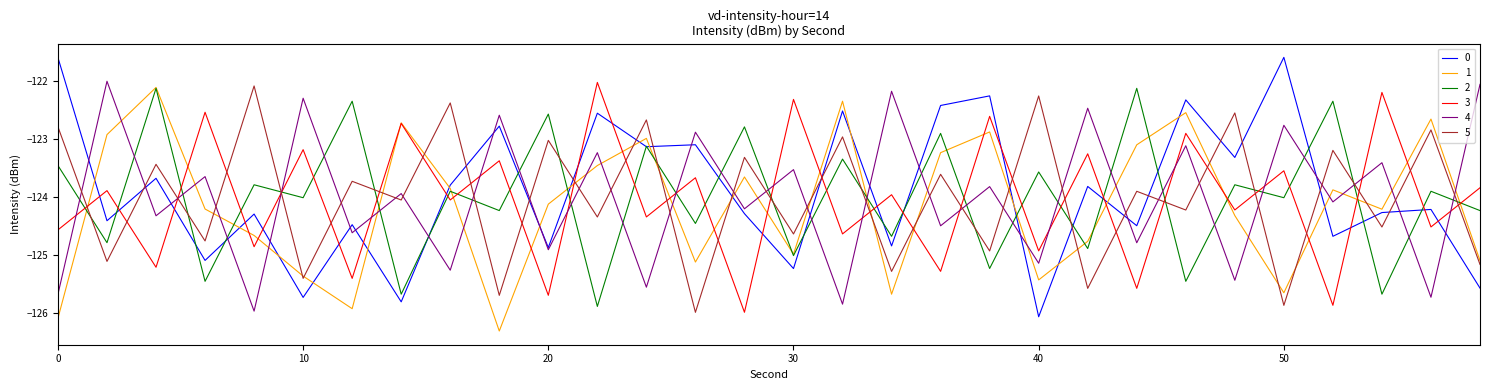

Which series ends up on top after the final intersection of 3 and 2?

3